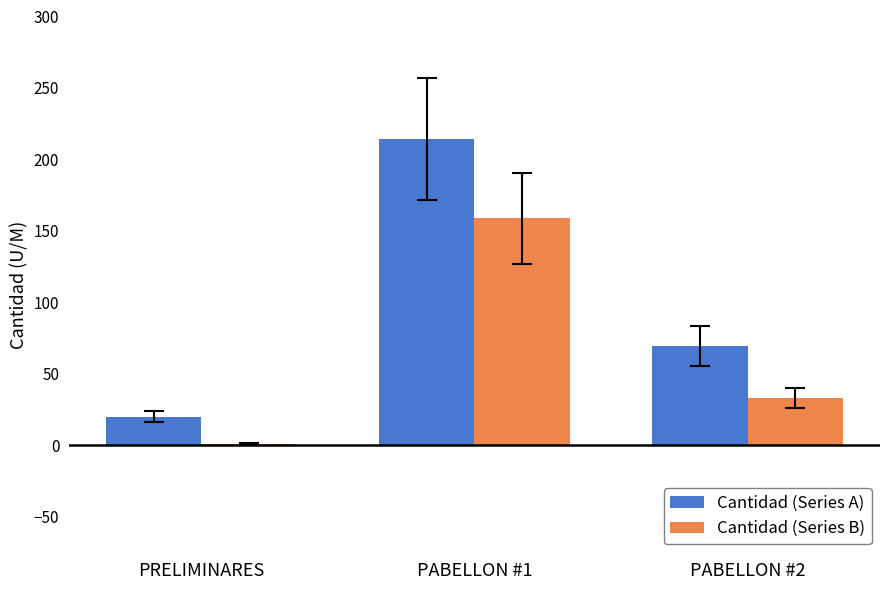

What is the difference between the Cantidad (Series A) values at PABELLON #2 and PRELIMINARES?

49.3